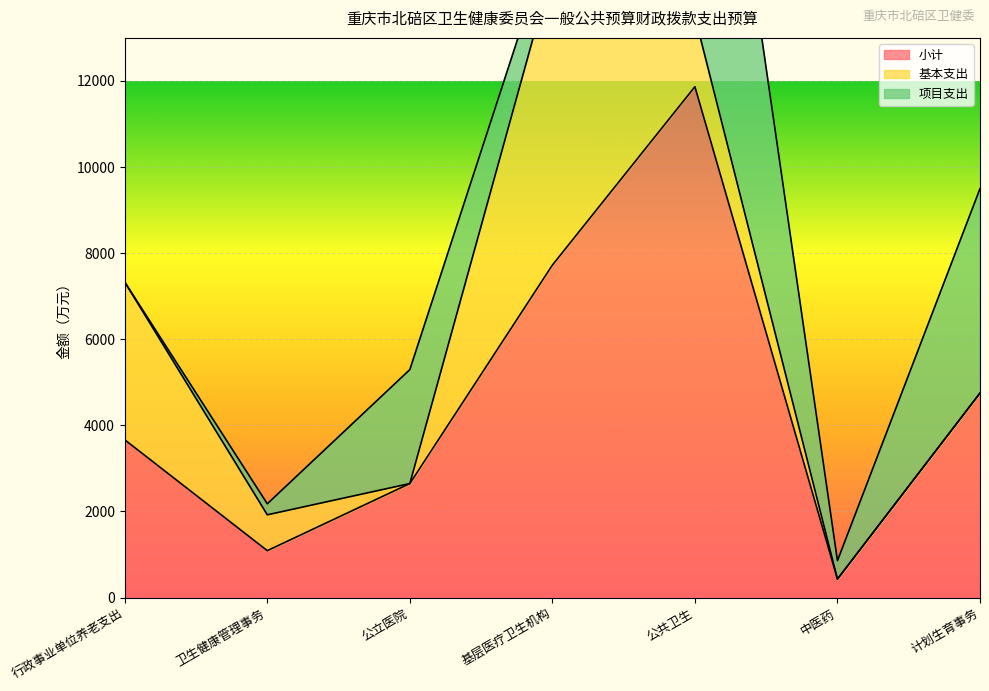

What is the highest value of the 小计 series?

11866.0